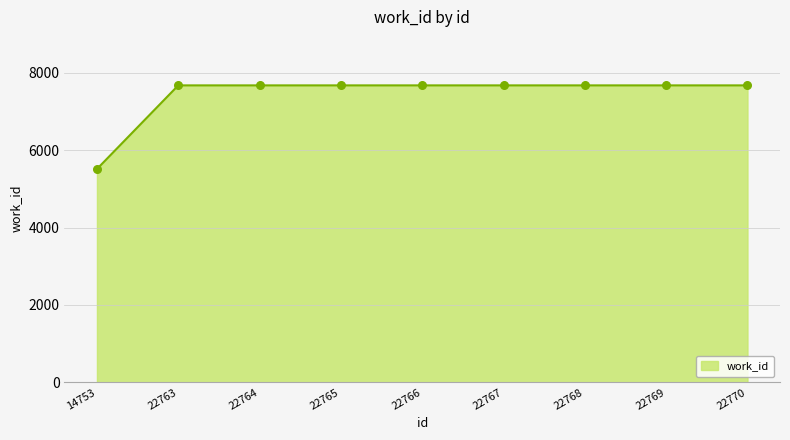

Approximately how many times larger is the value at 22764 compared to 14753?

1.4